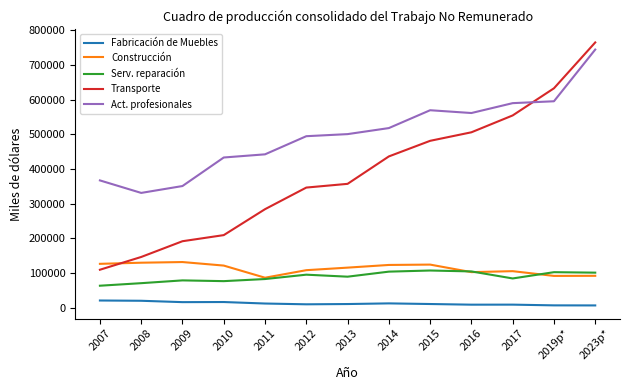

What are all the series names shown in the legend?

Fabricación de Muebles, Construcción, Serv. reparación, Transporte, Act. profesionales